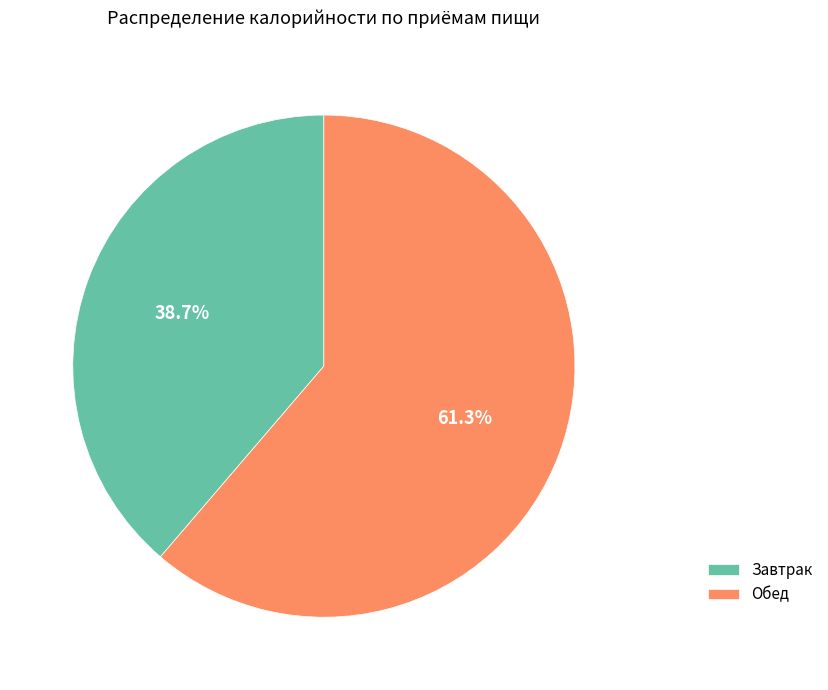

Does Обед represent more than half of the total?

Yes